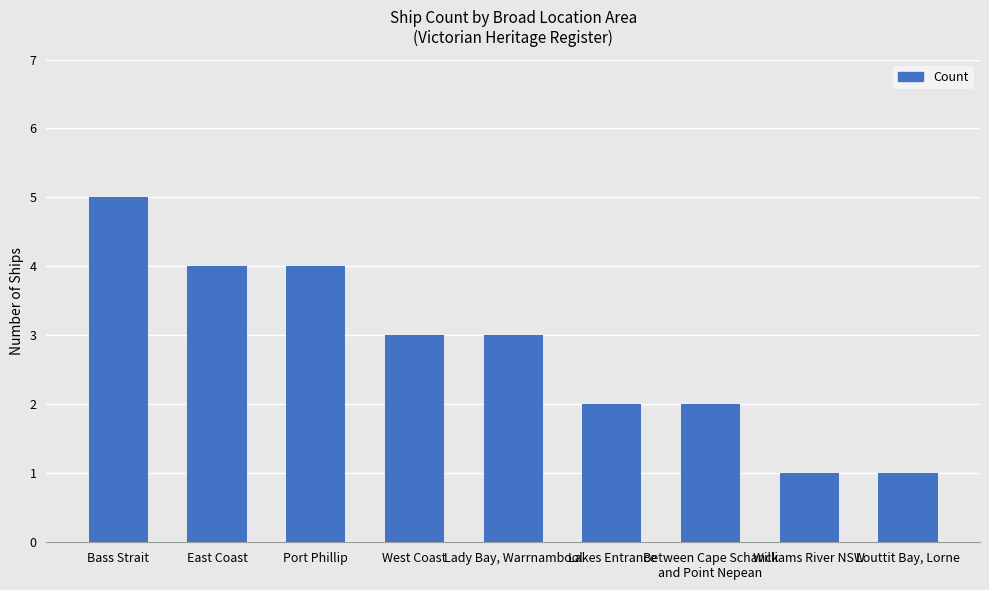

What is the maximum value shown in the chart?

5